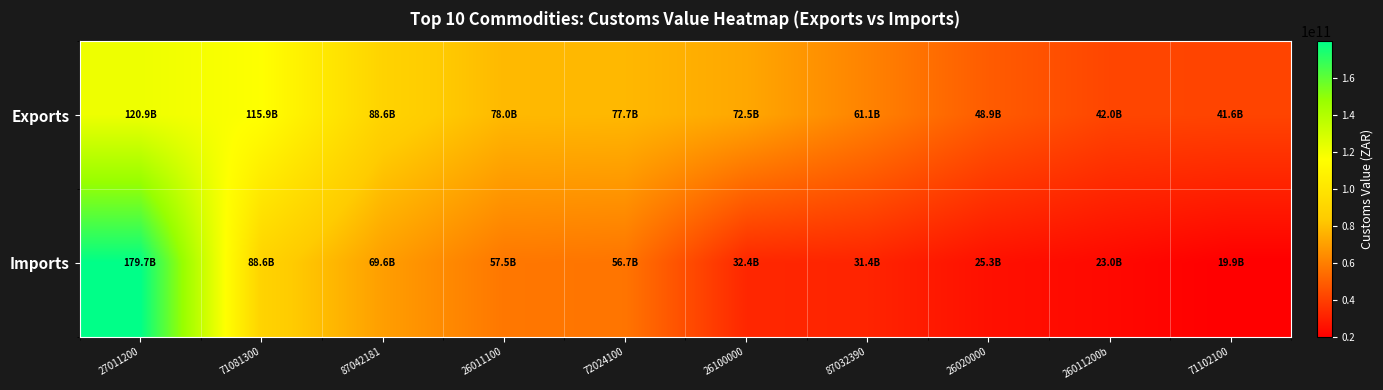

Reading left to right, list all the values displayed in this chart.

Exports: 27011200=120909991132.0	71081300=115930667699.6	87042181=88632060304.0	26011100=78019963446.0	72024100=77651957677.0	26100000=72456999552.0	87032390=61121218270.0	26020000=48914485836.0	26011200b=42020298053.0	71102100=41558283709.0
Imports: 27011200=179680170794.0	71081300=88581804262.0	87042181=69637345928.0	26011100=57483722067.0	72024100=56700808058.0	26100000=32362997718.0	87032390=31443665384.0	26020000=25253170059.0	26011200b=22982949645.0	71102100=19894355166.0